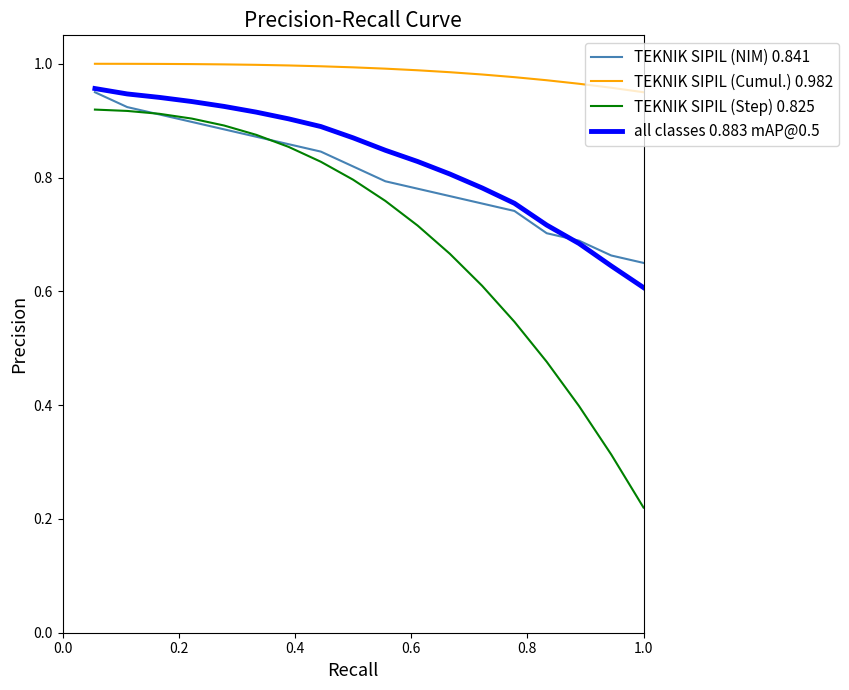

Which series has the largest range (max minus min)?

TEKNIK SIPIL (Step) 0.825